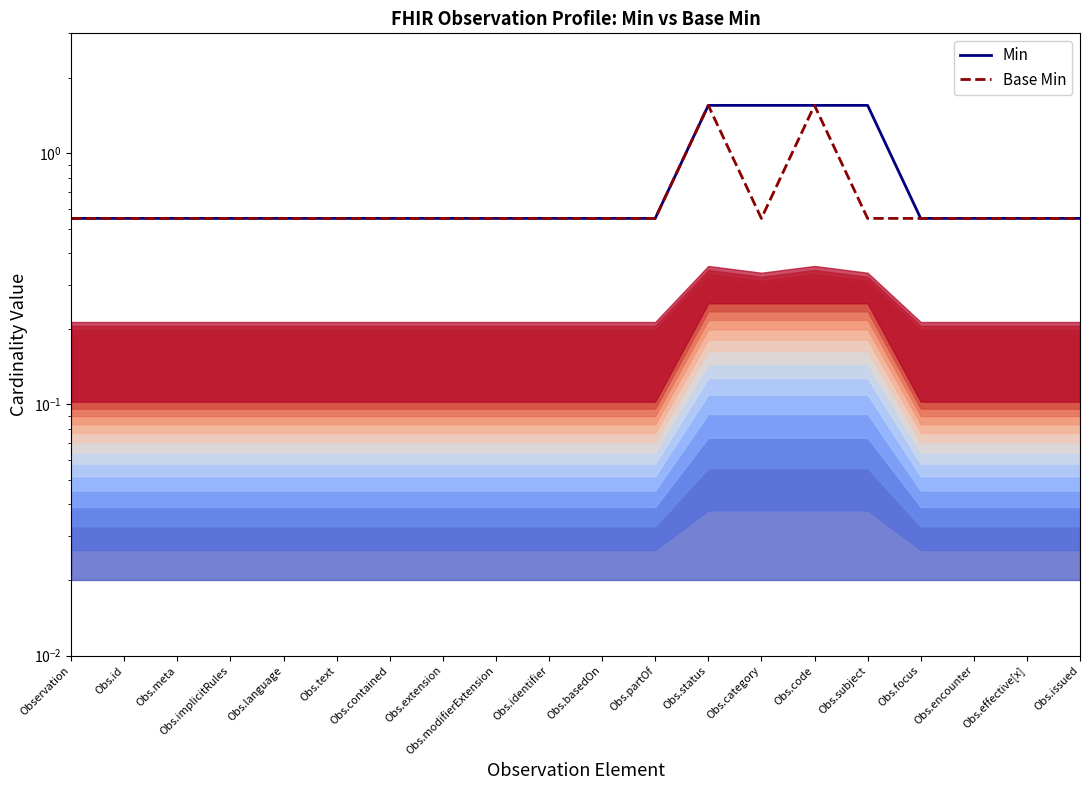

Count the Min values in the range 0 to 1.

16